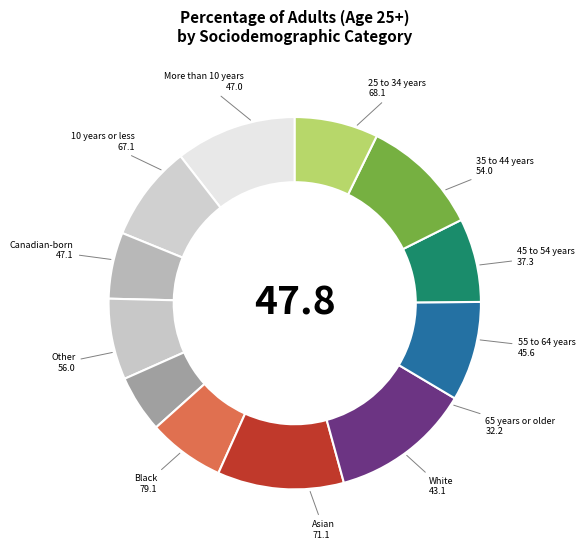

What is the largest slice in the pie chart?

Black